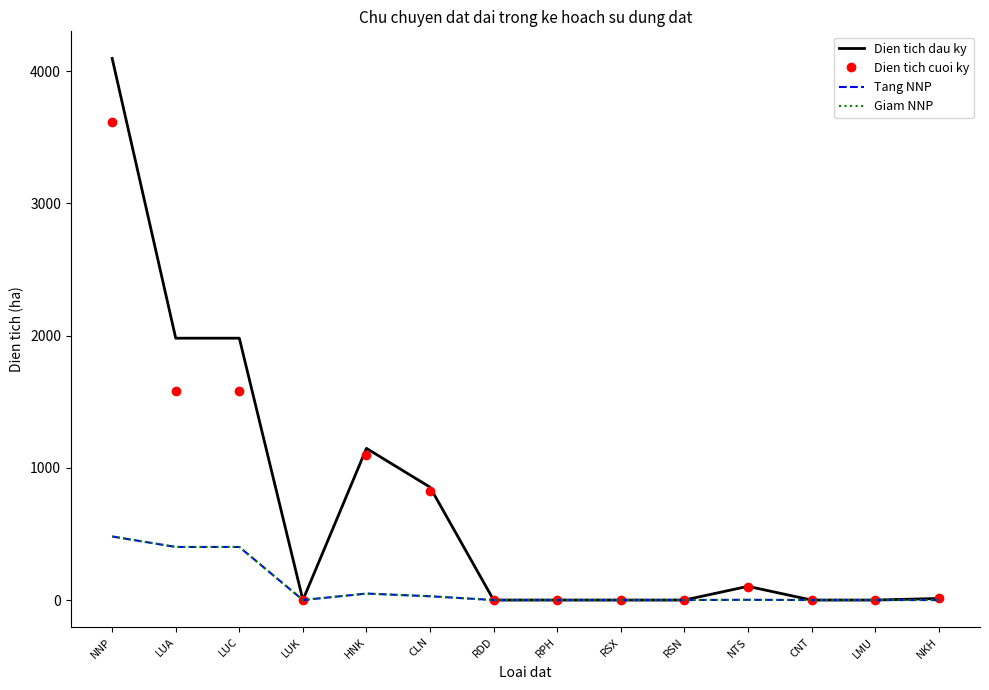

What is the value of the Dien tich dau ky point at the 3rd from the left?

1980.5